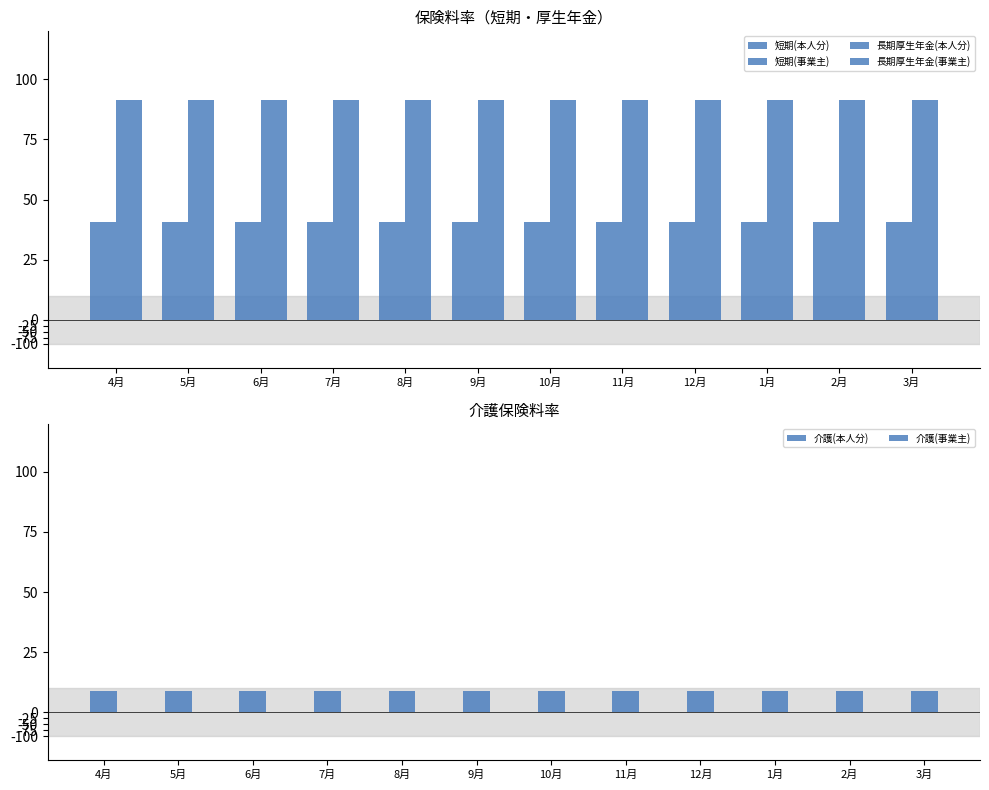

Are the bars grouped side by side (vs. stacked)?

Yes